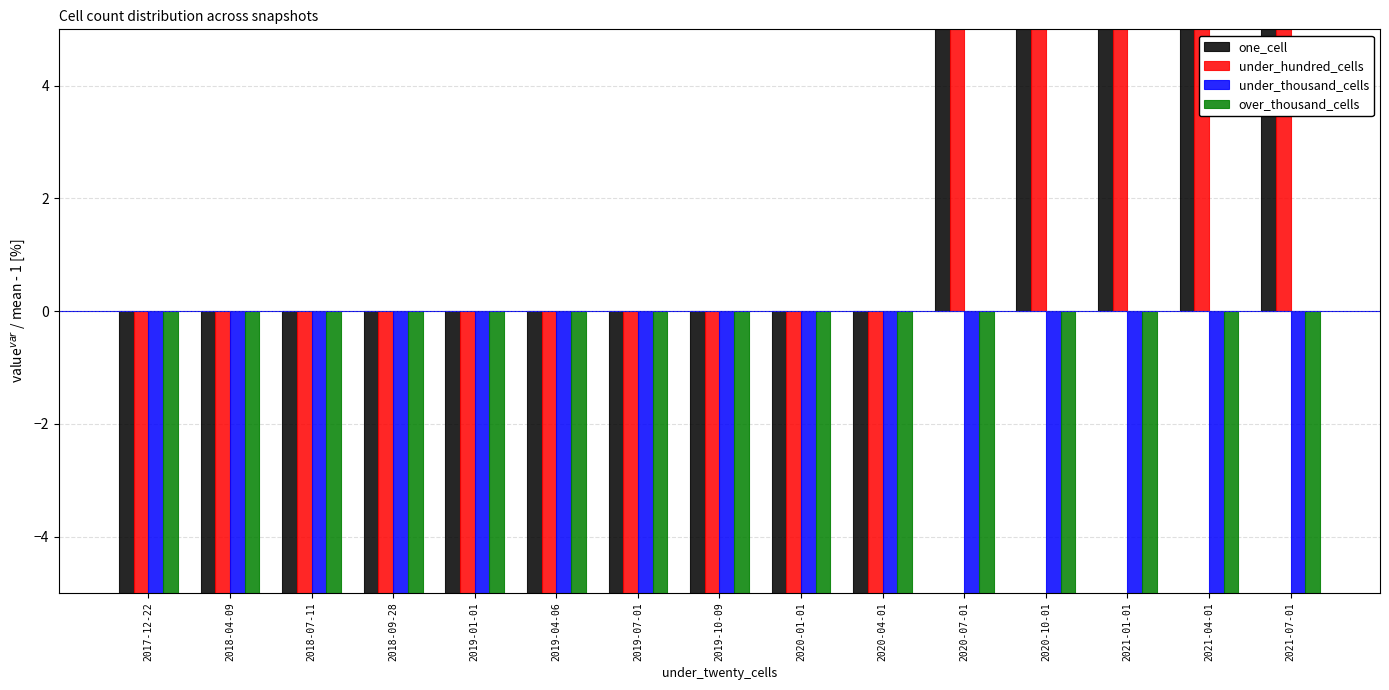

What is the difference between the maximum and minimum values in the one_cell series?

17.6